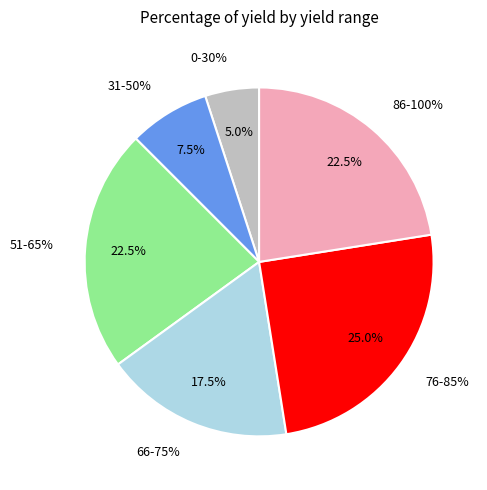

Does any single category account for the majority?

No